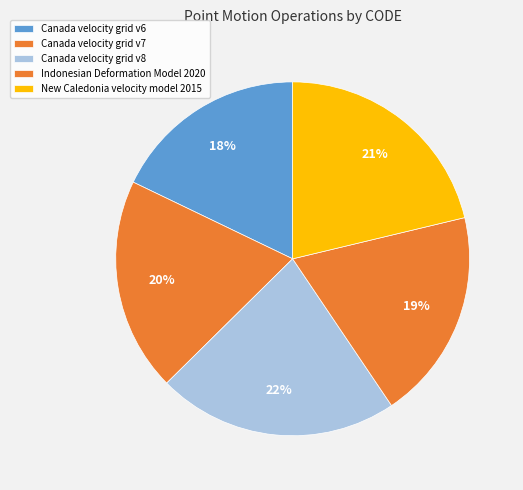

What is the ratio of the value at Canada velocity grid v8 to the value at Canada velocity grid v7?

1.1